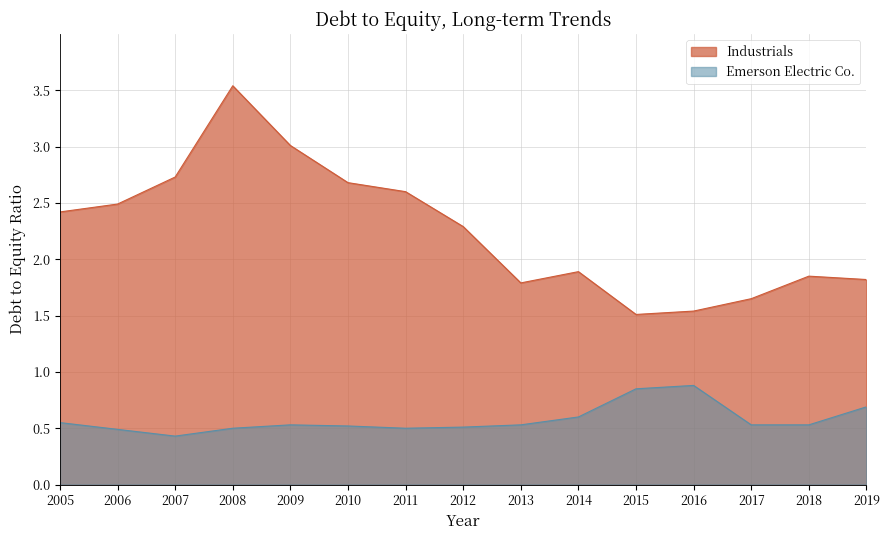

True or false: Industrials and Emerson Electric Co. intersect in this chart.

False